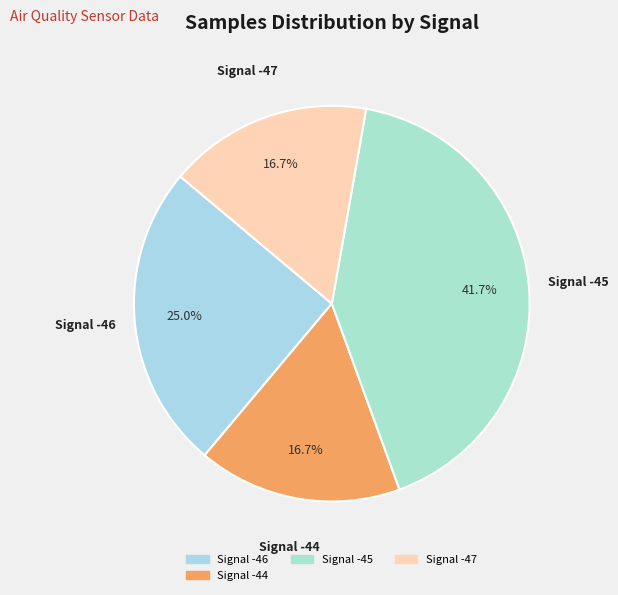

Count the number of slices in the pie.

4